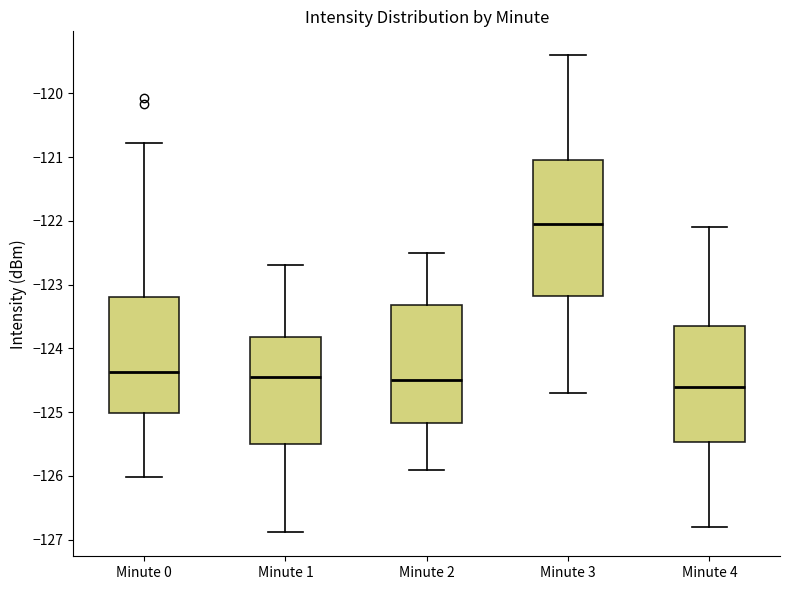

Which box is the tallest, from its lower edge to its upper edge?

Minute 3